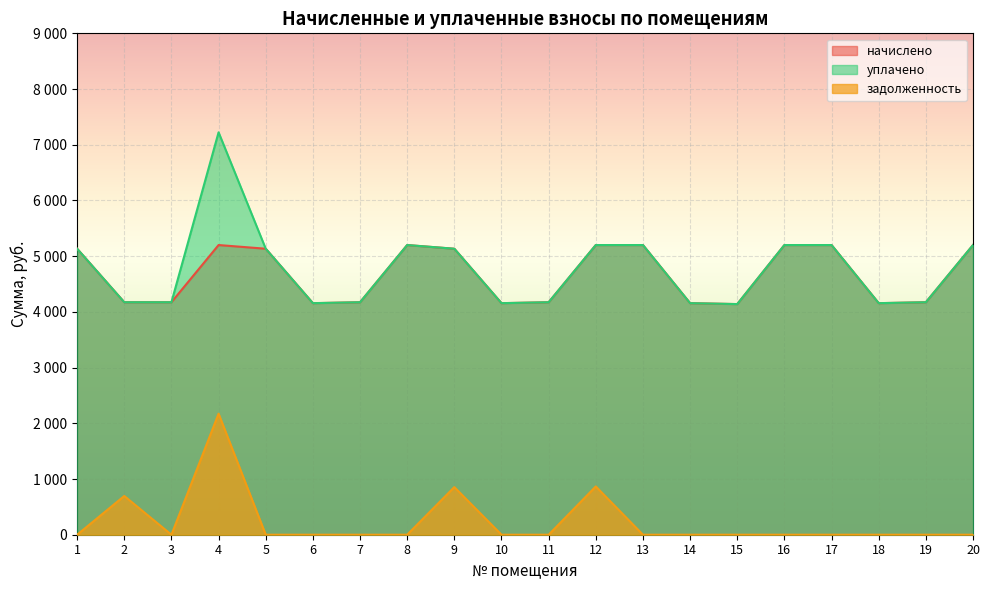

How many lines are shown in the chart?

3